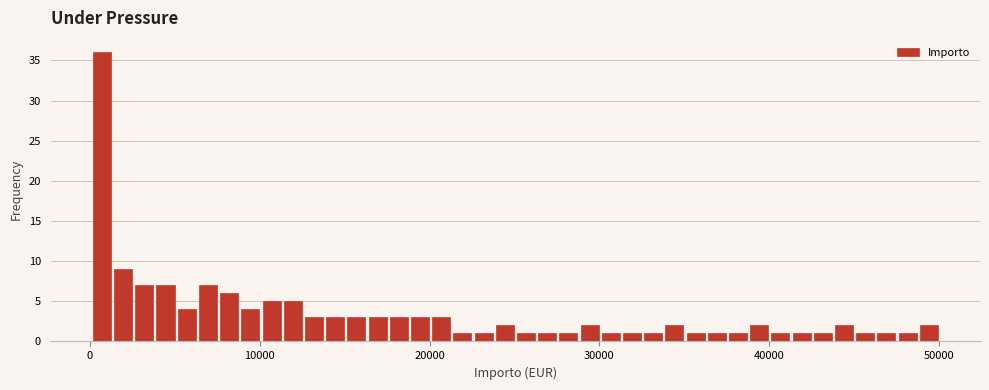

Around what value on the x-axis is the tallest bar? Give the approximate position of its centre, as read against the axis.

1000